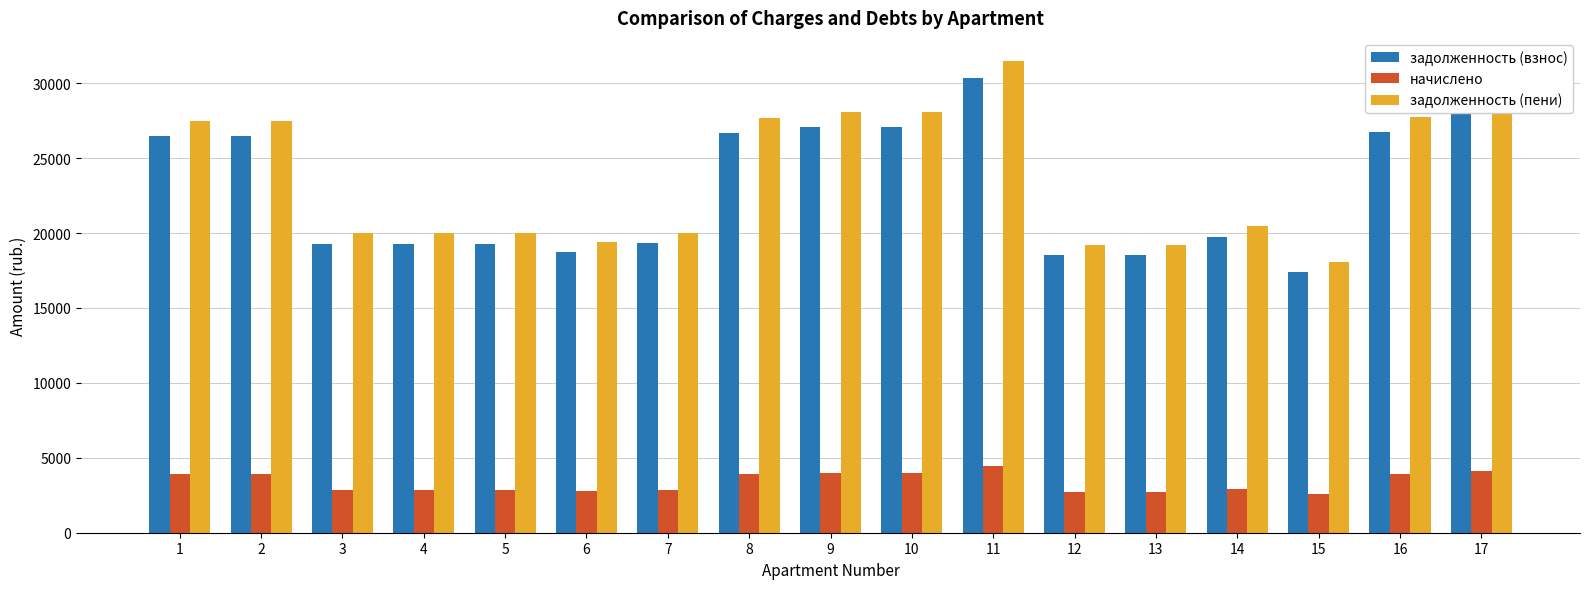

How many data points in задолженность (пени) are less than 20473?

8